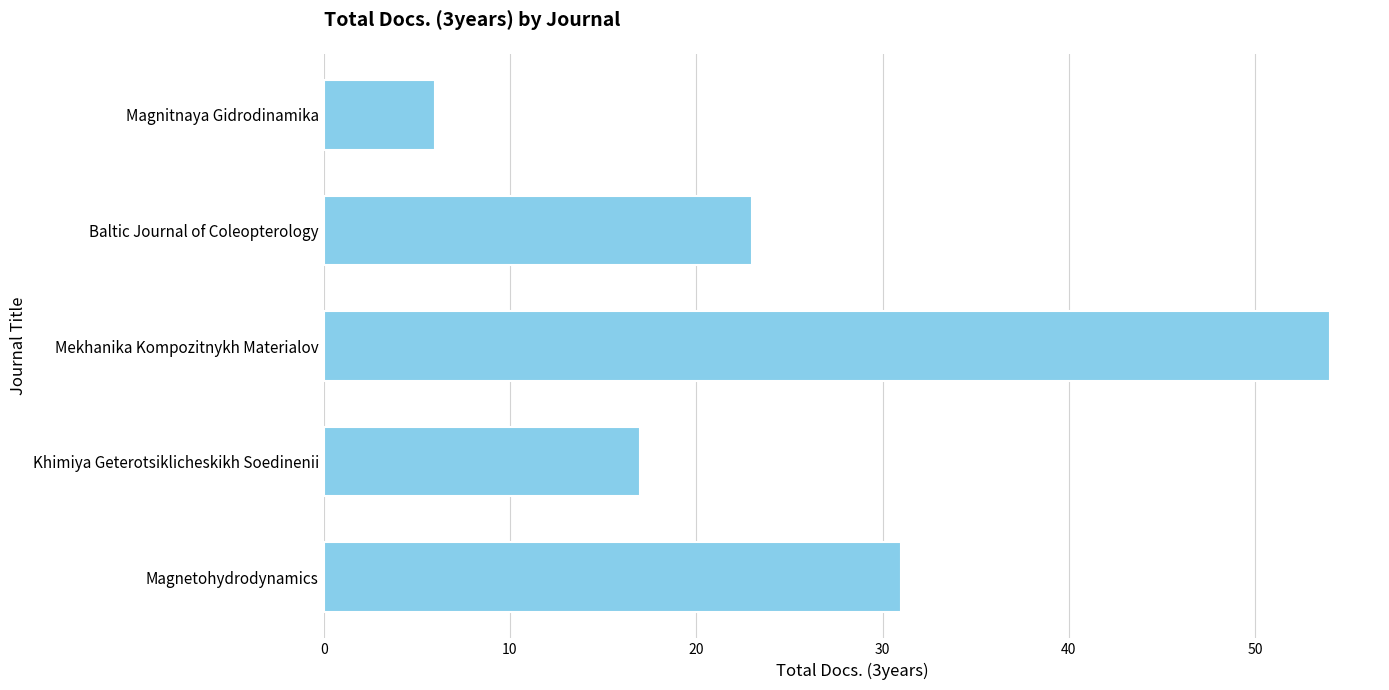

Rank the categories by value from highest to lowest.

Mekhanika Kompozitnykh Materialov, Magnetohydrodynamics, Baltic Journal of Coleopterology, Khimiya Geterotsiklicheskikh Soedinenii, Magnitnaya Gidrodinamika